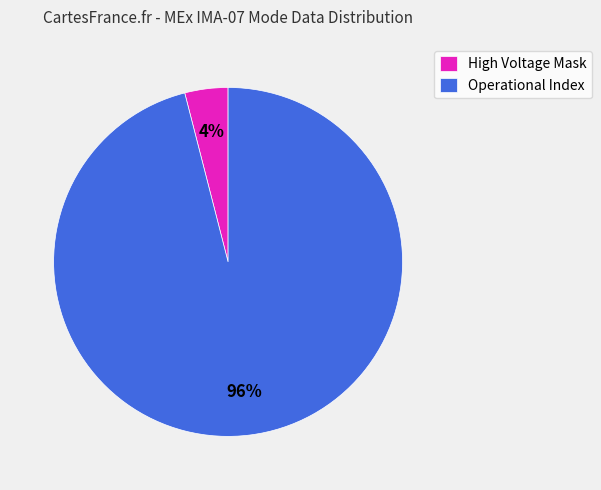

Count the number of slices in the pie.

2